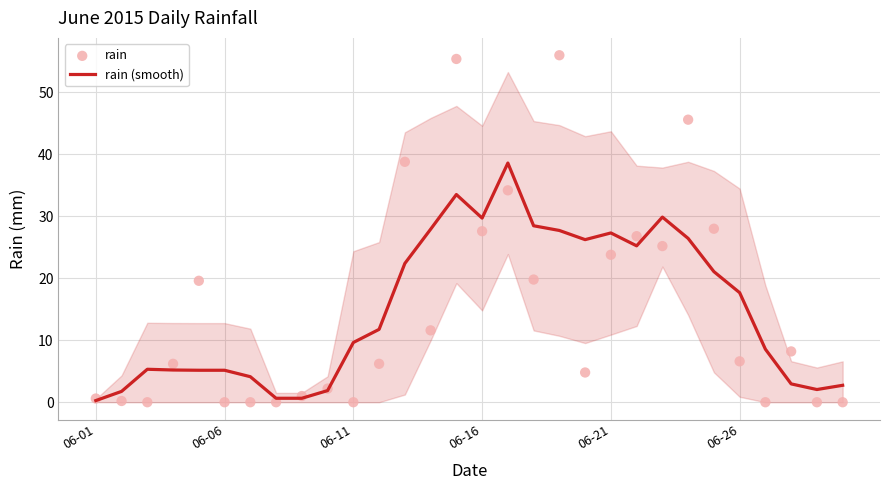

Which series has the largest total across all categories?

rain (smooth)